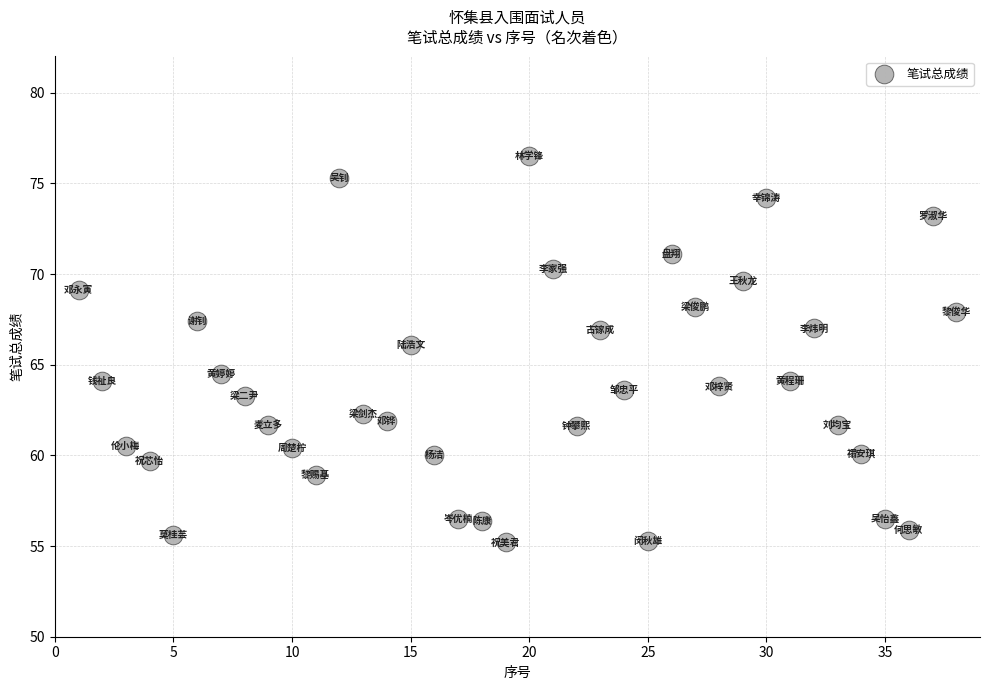

What is the range of Y values (max minus min)?

21.3